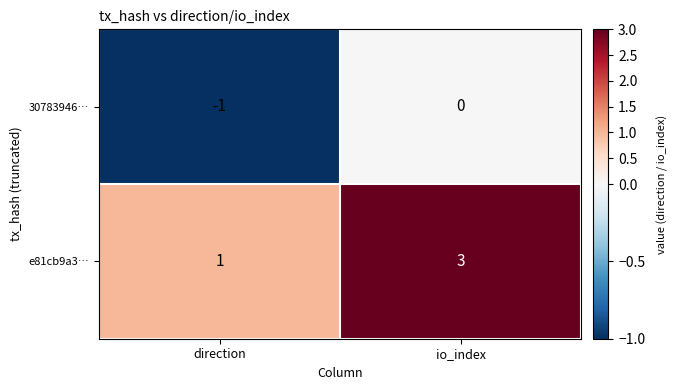

At how many categories does at least one series exceed 2?

1